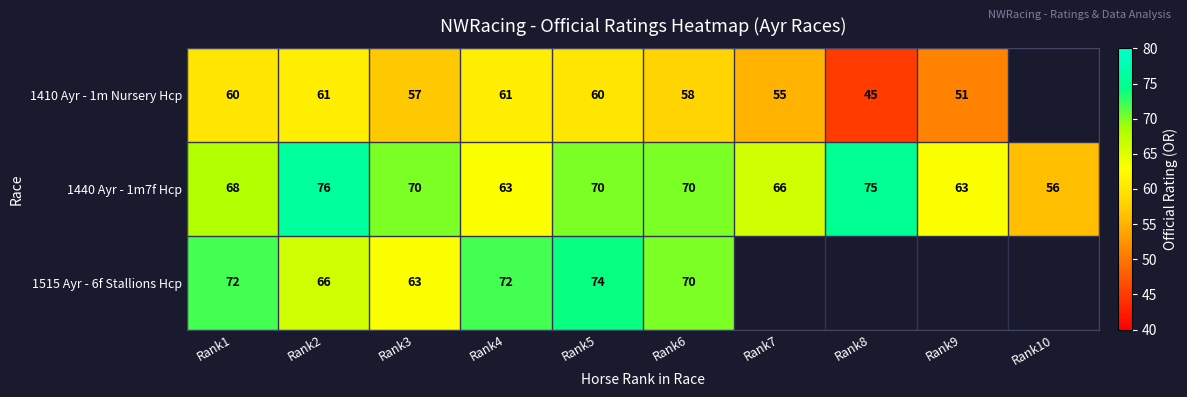

The 1440 Ayr - 1m7f Hcp series shows 31.0 at Rank2. True or false?

False